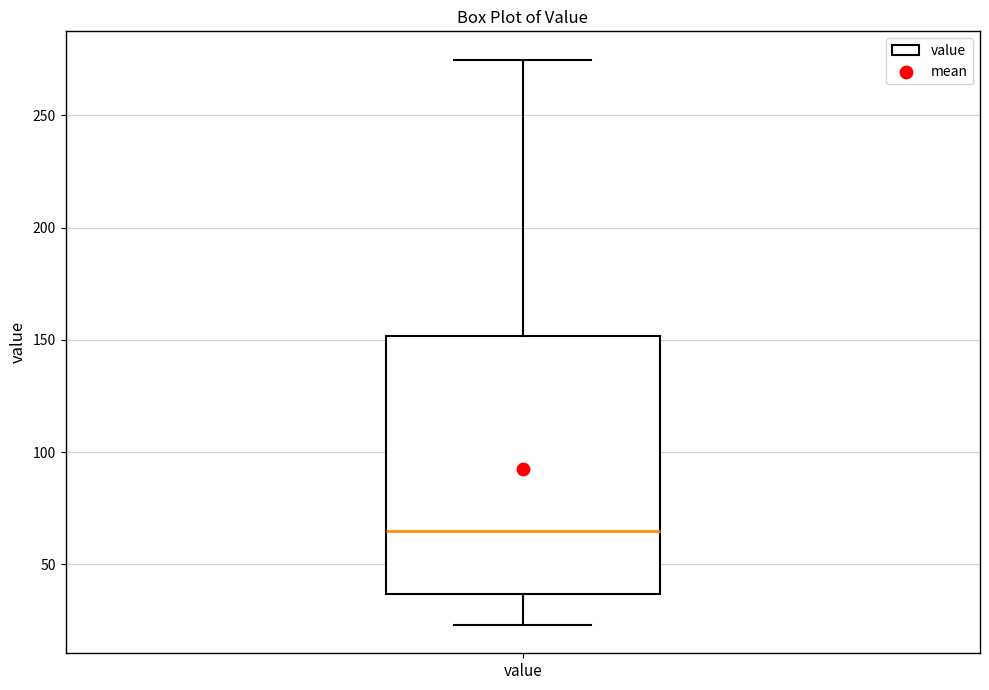

Transcribe this box plot: give where the median line is, the range the box spans, and where the two whiskers end, as read against the y-axis. The values are not printed on the chart, so give them approximately, as read against the axis.

median 65, box 35 to 150, whiskers 25 to 275